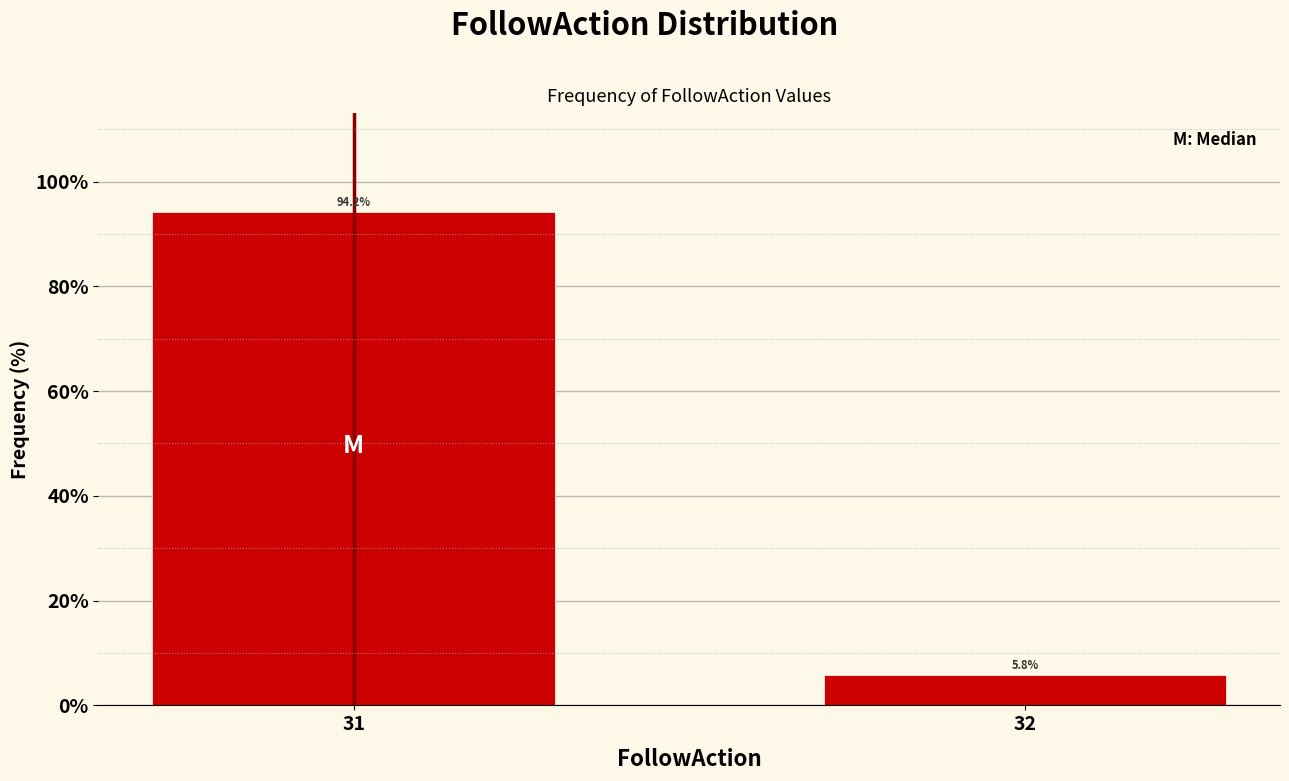

Reading left to right, transcribe all the data shown in this chart.

94.2	5.8